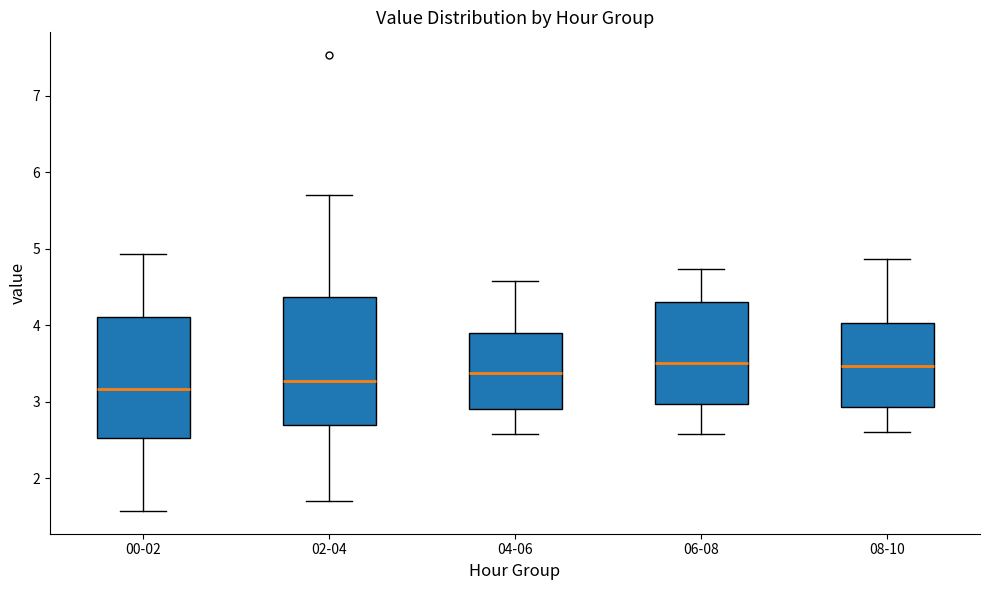

Which box's median line is the lowest?

00-02